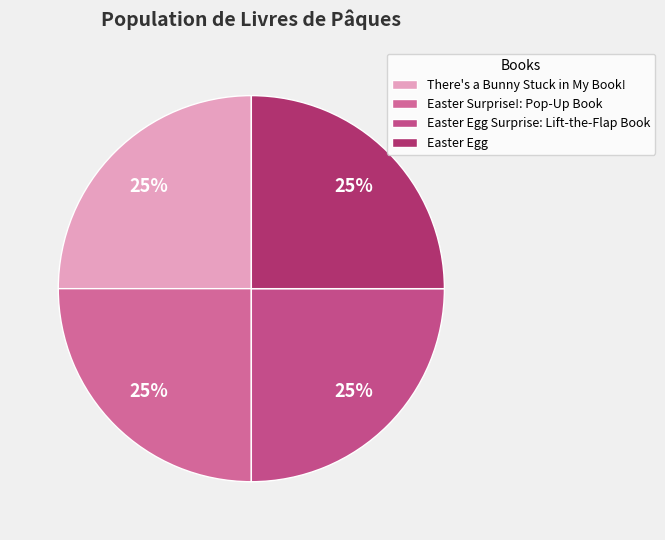

The Easter Egg Surprise: Lift-the-Flap Book slice represents 35% of the pie. True or false?

False